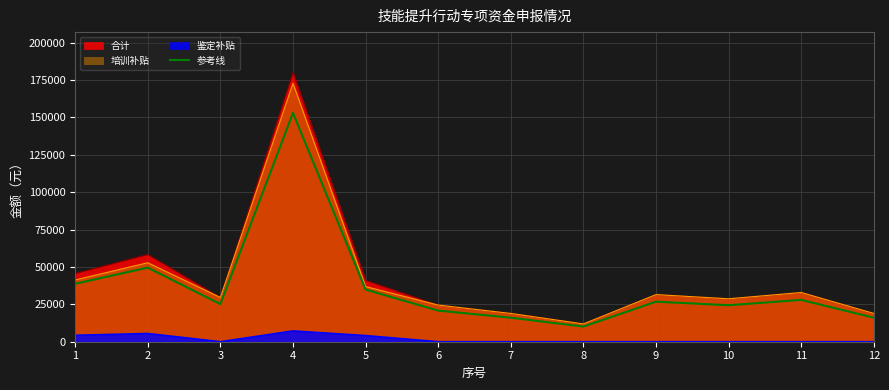

Is it true that the value at 5 is 34850?

True